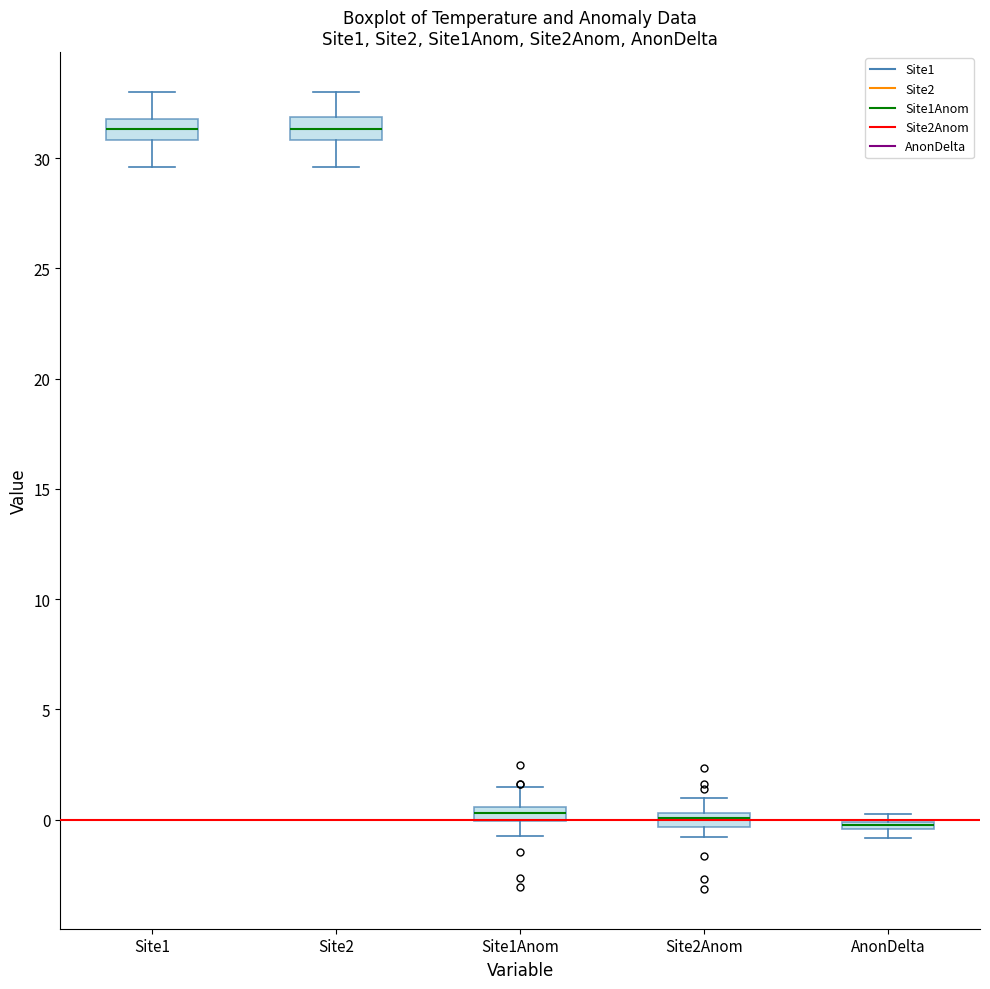

Where does the upper whisker of the box for Site2Anom end on the y-axis? The values are not printed on the chart, so give them approximately, as read against the axis.

1.0